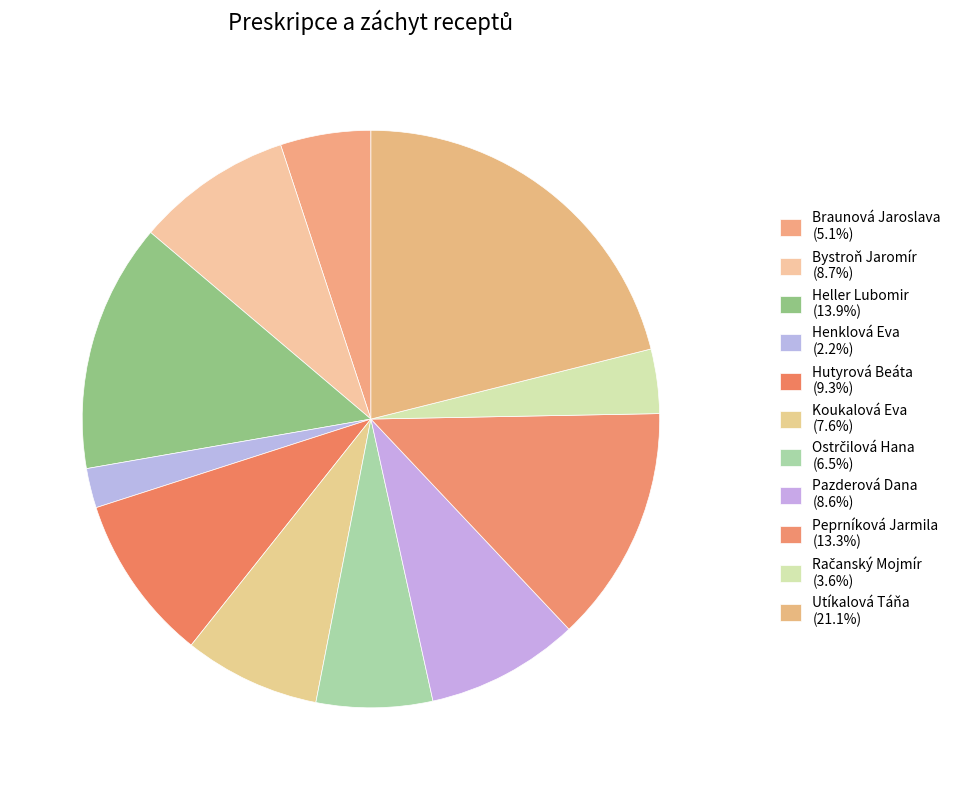

To the nearest percent, what percentage of the pie is Heller Lubomir?

14%